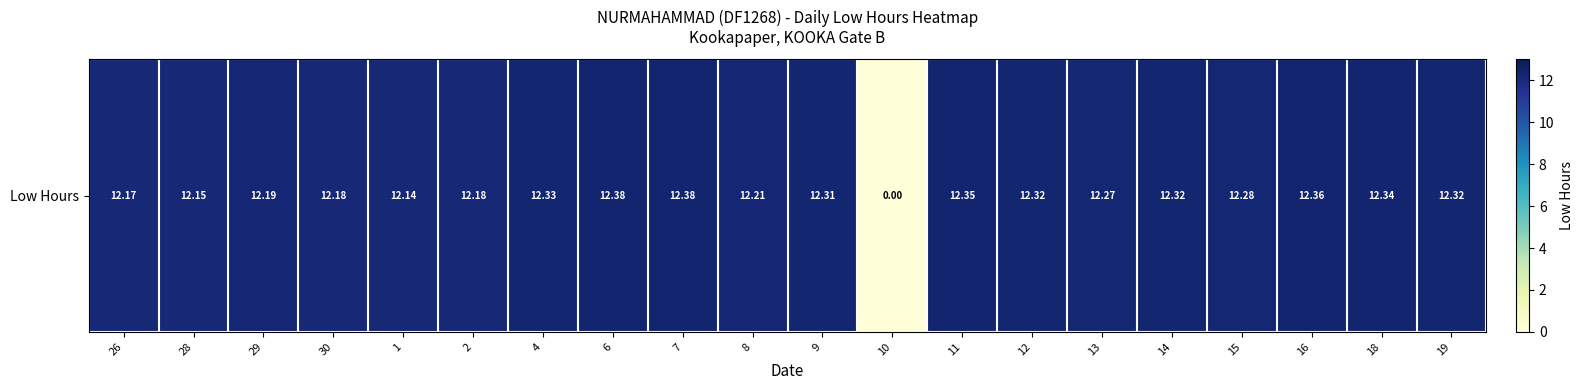

What is the sum of the values at 12 and 14?

24.6